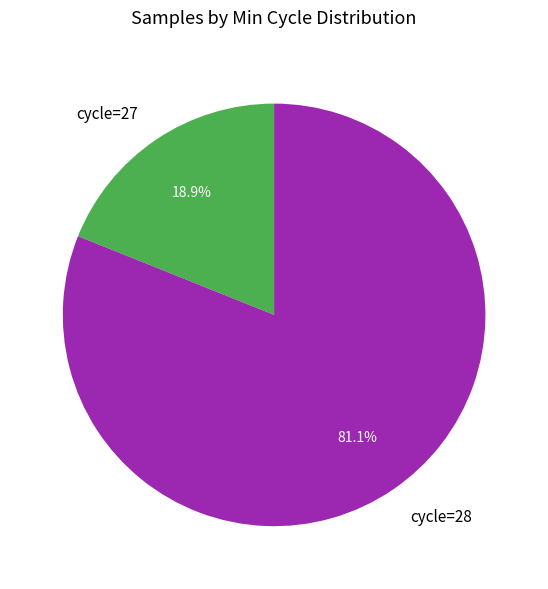

How many slices are in this pie chart?

2